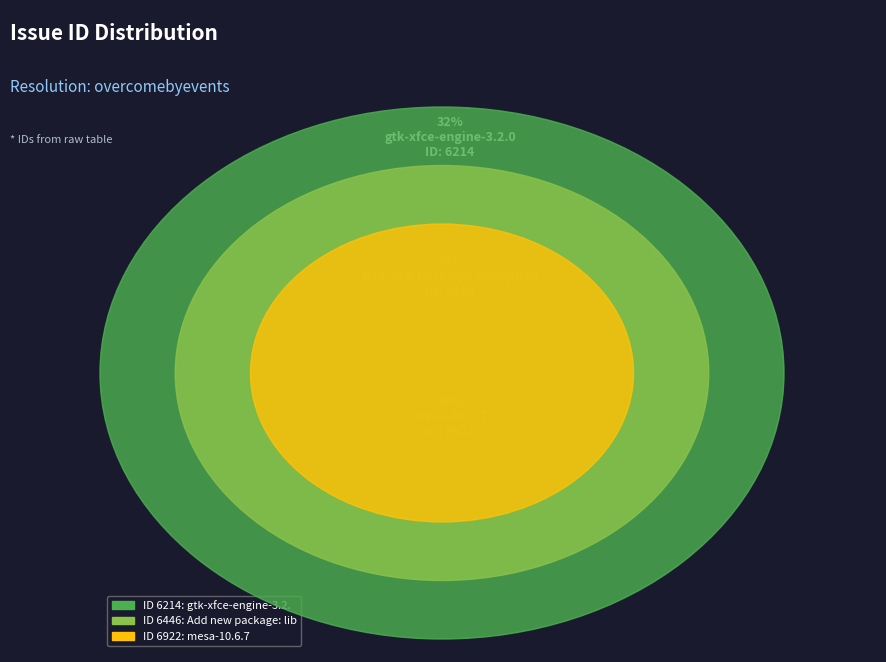

What is the change in value from gtk-xfce-engine-3.2.0 to mesa-10.6.7?

+708